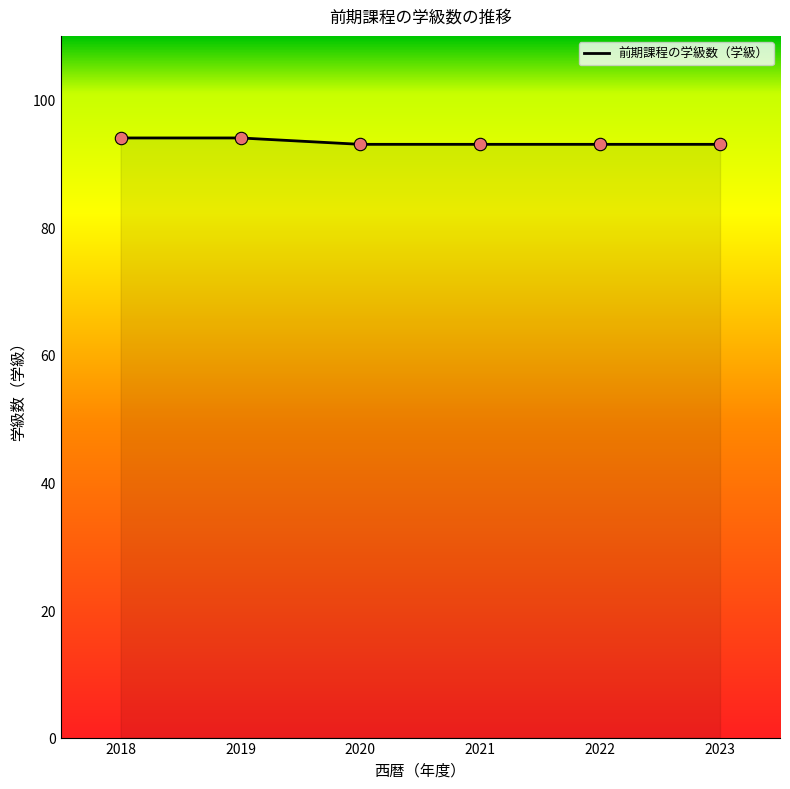

Approximately how many times larger is the value at 2021 compared to 2018?

1.0